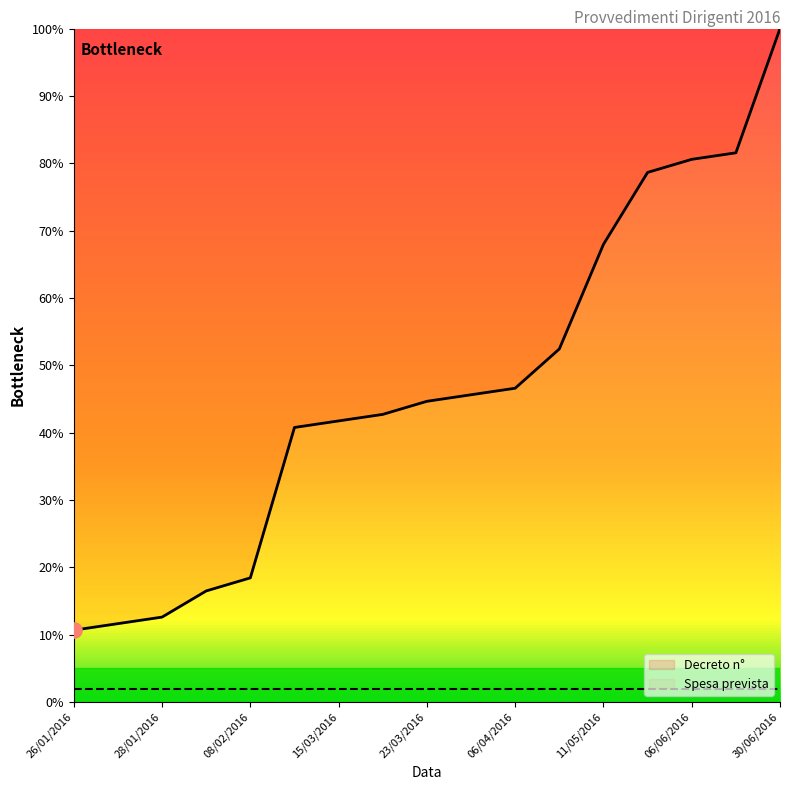

What is the ratio of the value at 08/02/2016 to the value at 08/03/2016?

0.5